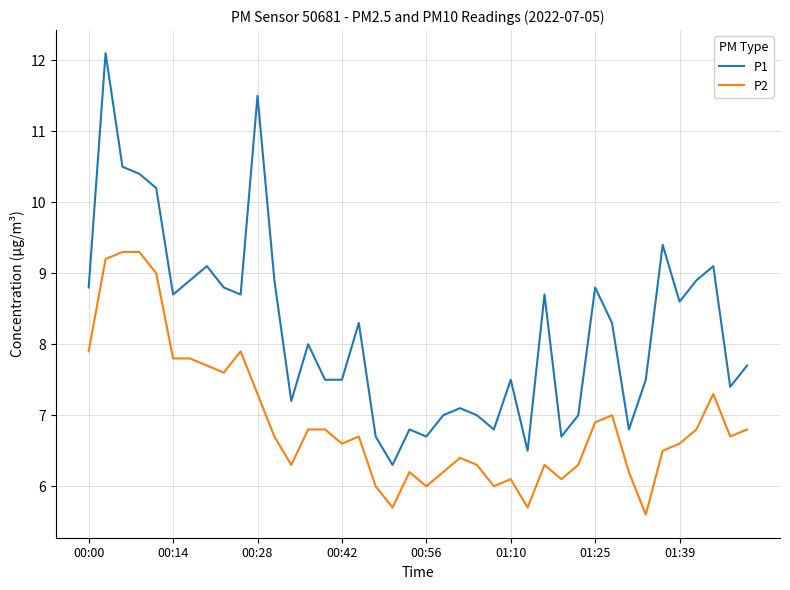

Does the chart display data point markers on the line(s)?

No